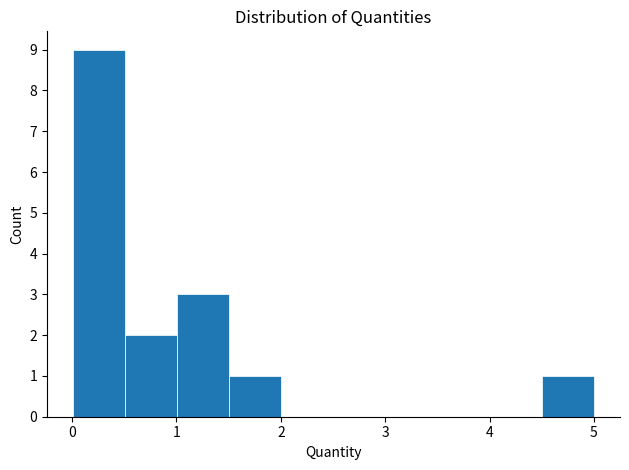

Reading left to right, transcribe this chart: for each bar, give the range it covers on the x-axis and its height. Neither the bar edges nor the heights are printed on the chart, so give them approximately, as read against the axes.

0.0 to 0.5: 9
0.5 to 1.0: 2
1.0 to 1.5: 3
1.5 to 2.0: 1
2.0 to 2.5: 0
2.5 to 3.0: 0
3.0 to 3.5: 0
3.5 to 4.0: 0
4.0 to 4.5: 0
4.5 to 5.0: 1